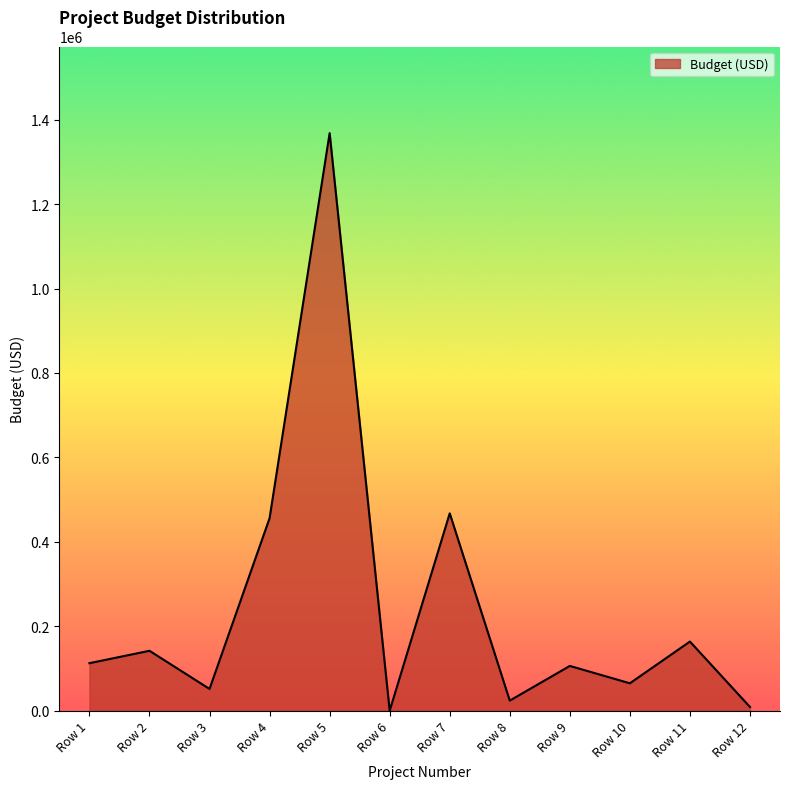

What is the maximum value shown in the chart?

1368029.9